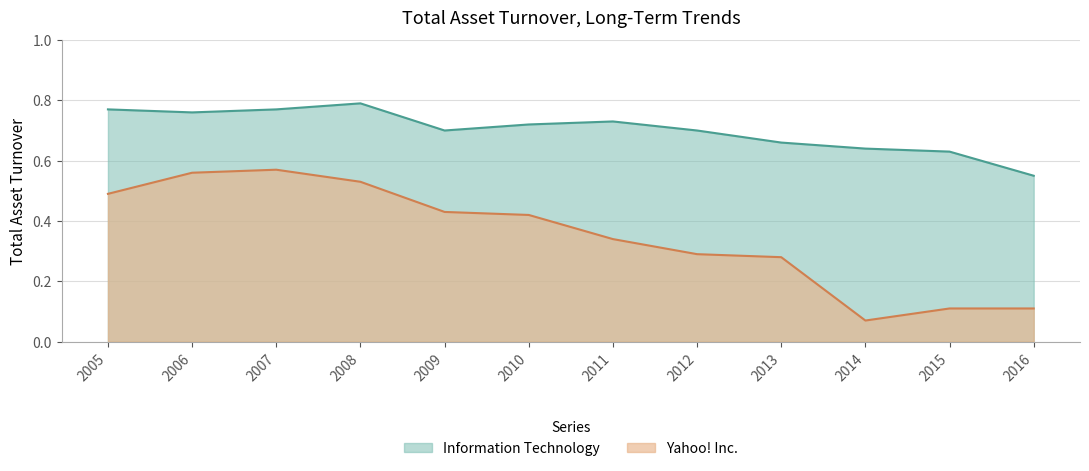

True or false: Information Technology and Yahoo! Inc. cross at least once.

False